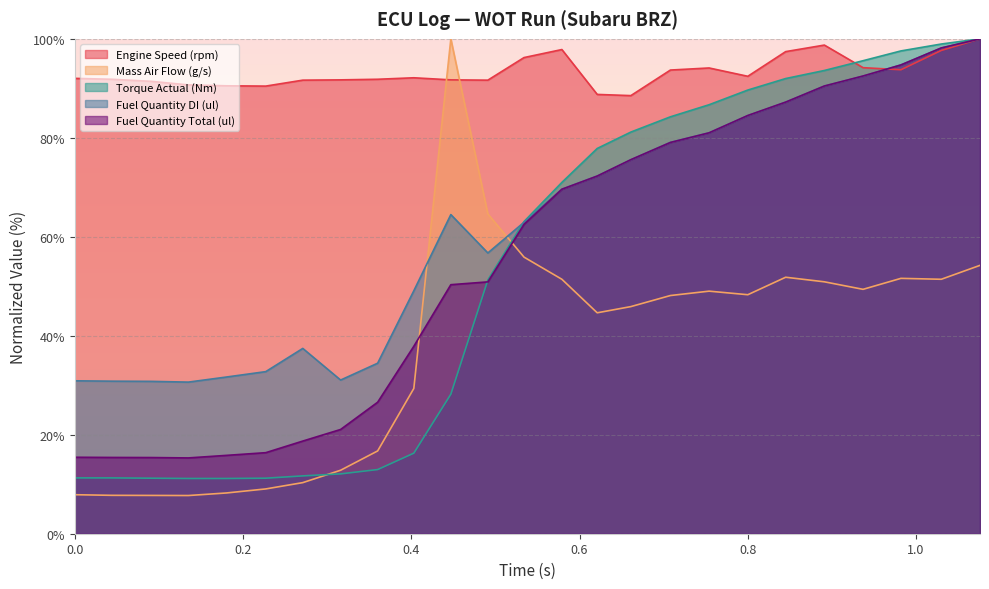

Which category has the highest value in the Fuel Quantity DI (ul) series?

1.076